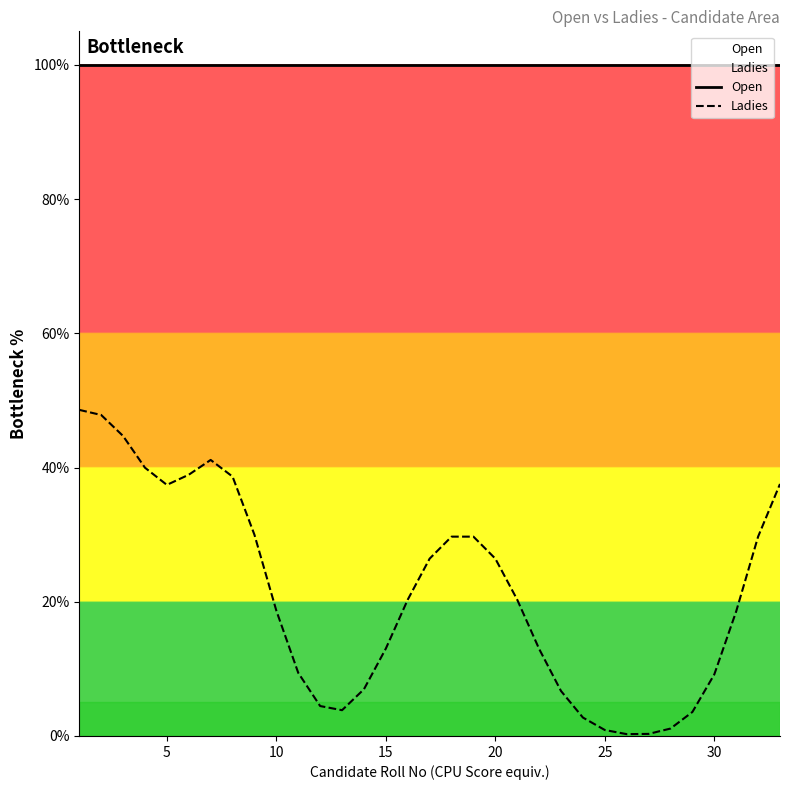

True or false: Open and Ladies intersect in this chart.

False